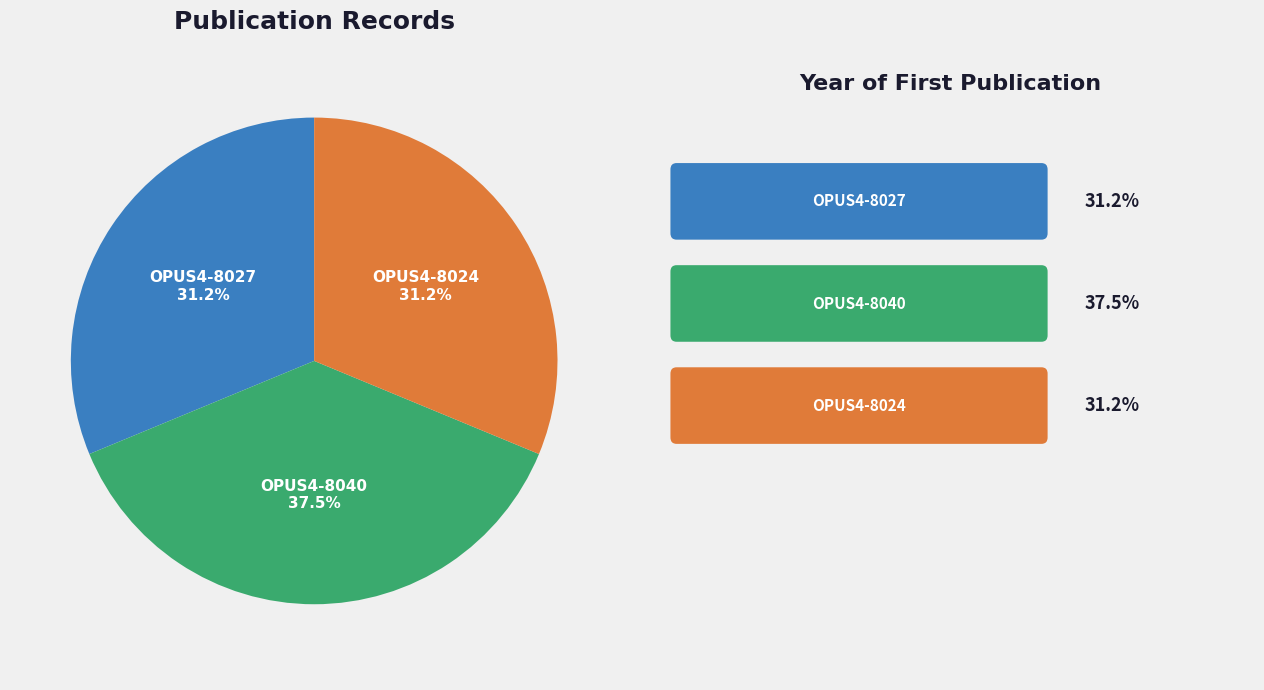

Do OPUS4-8040 and OPUS4-8024 together represent more than half of the pie?

Yes